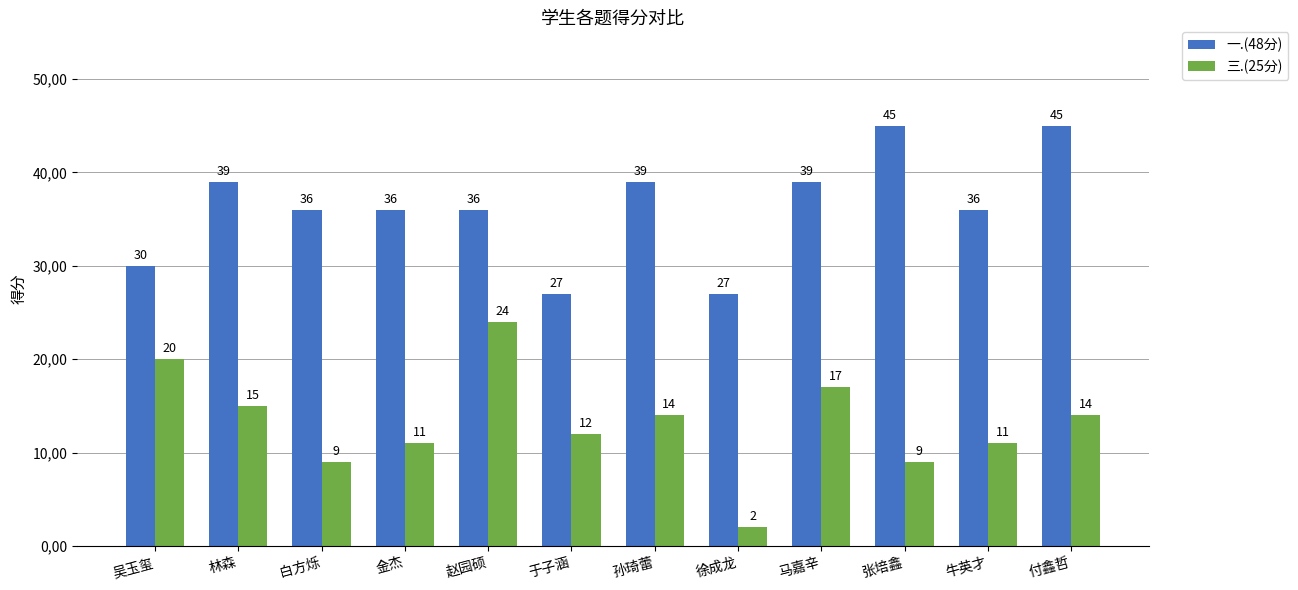

Rank the series at 马嘉辛 from highest to lowest value.

一.(48分), 三.(25分)